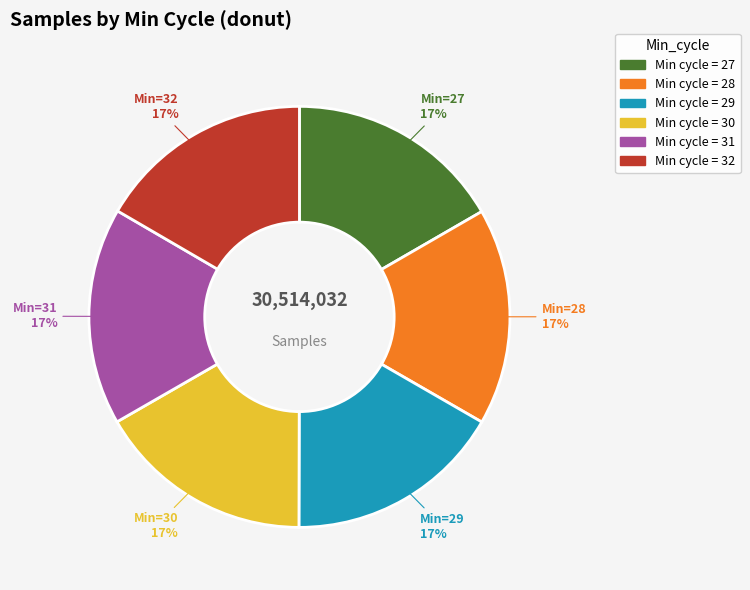

True or false: Min cycle = 32 accounts for 17% of the total.

True